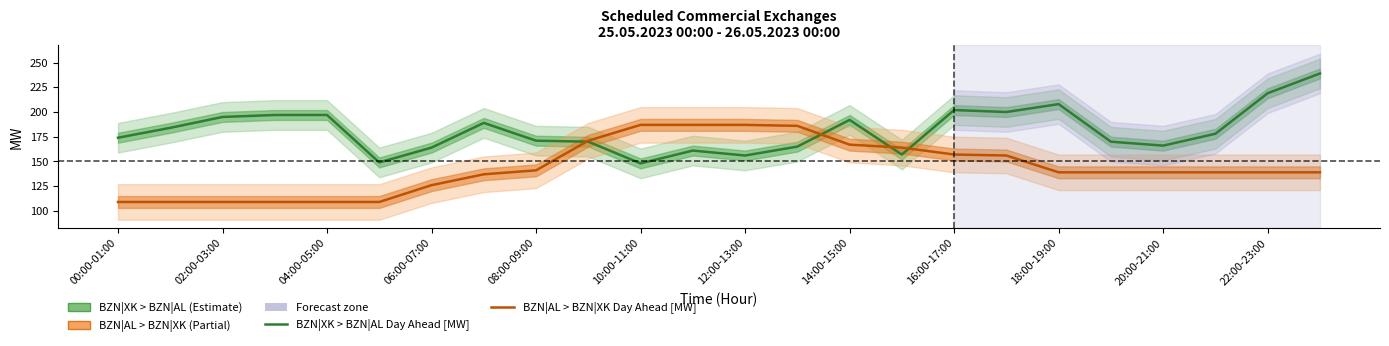

What is the label of the 9th point from the right?

15